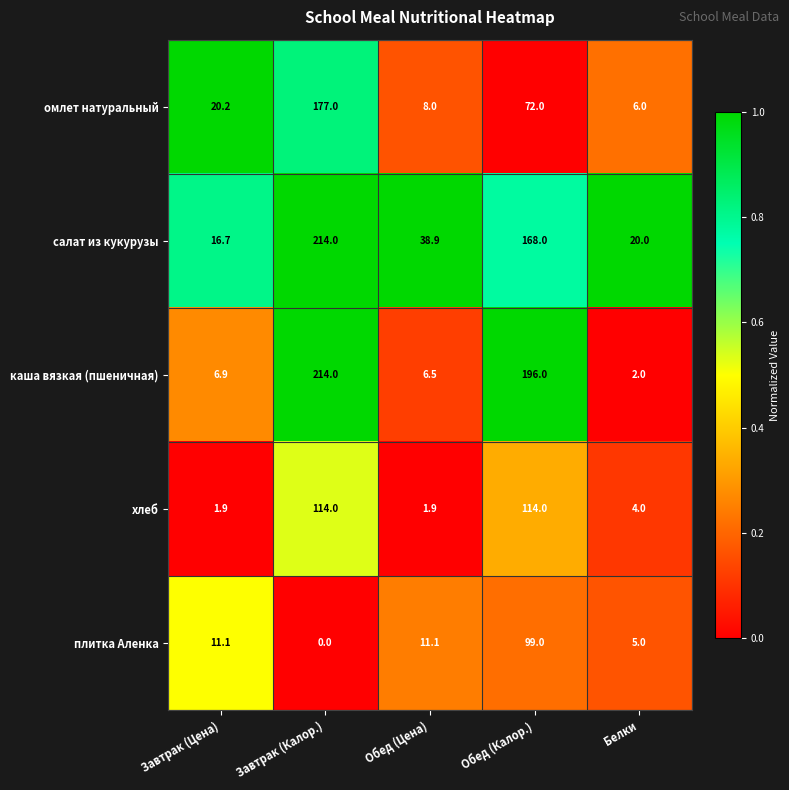

Which series has the largest total across all categories?

салат из кукурузы